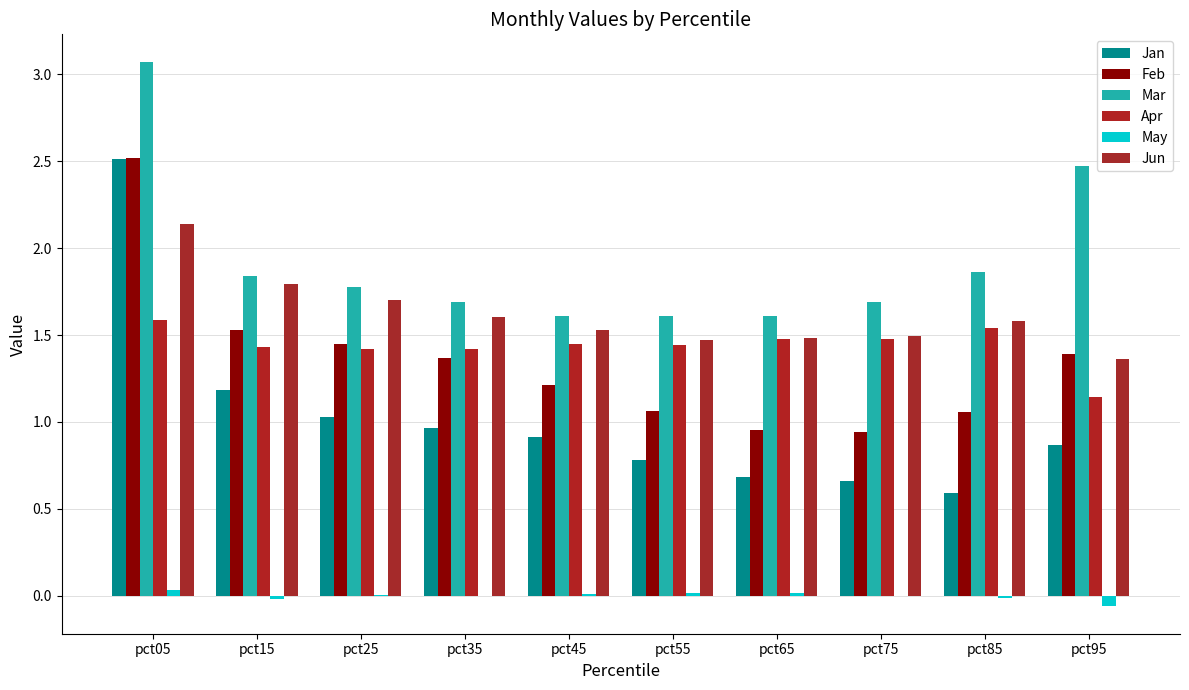

At which category is the sum across all series the highest?

pct05